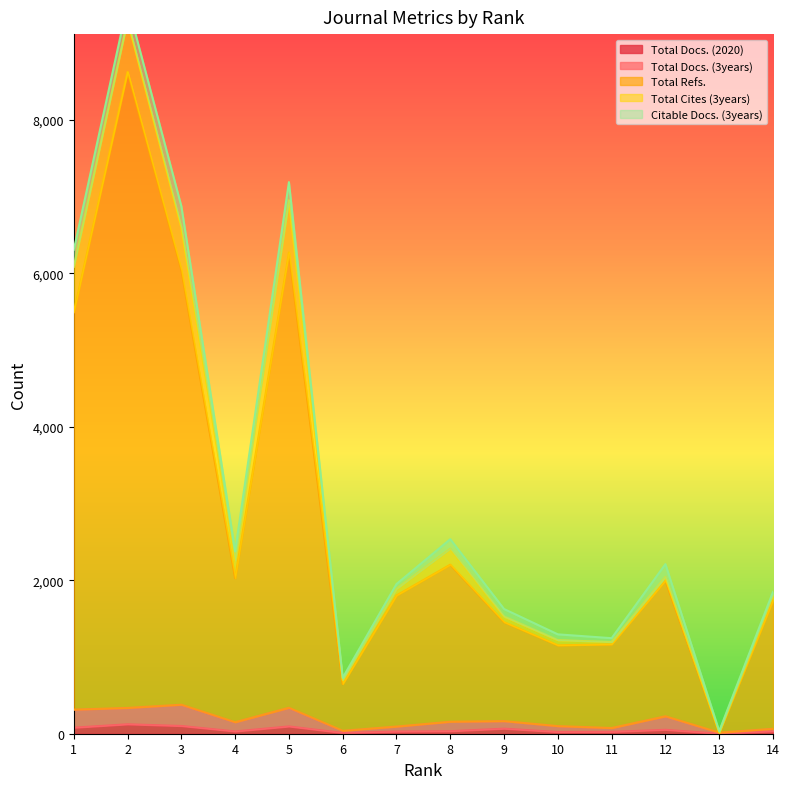

The value of Total Docs. (3years) at 7 is 93. True or false?

True